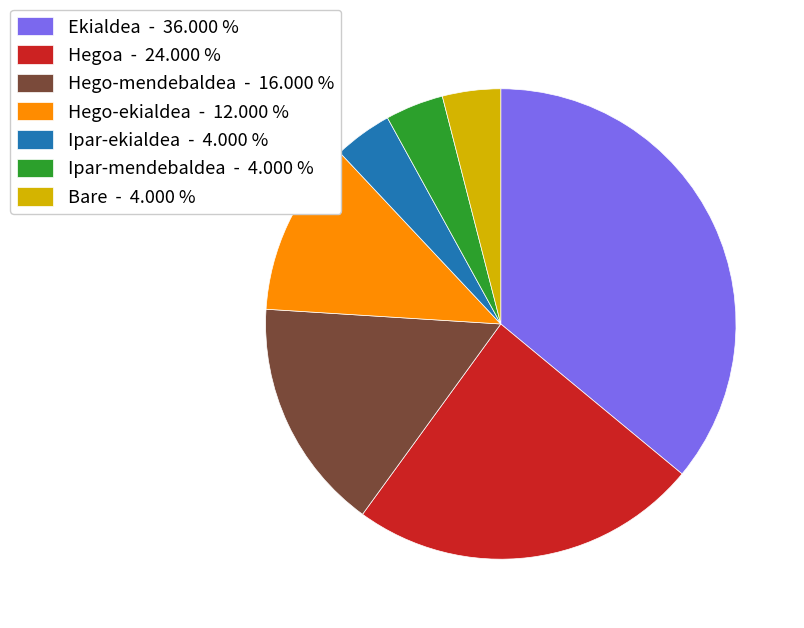

Which has a higher value, Hego-ekialdea or Ipar-mendebaldea?

Hego-ekialdea